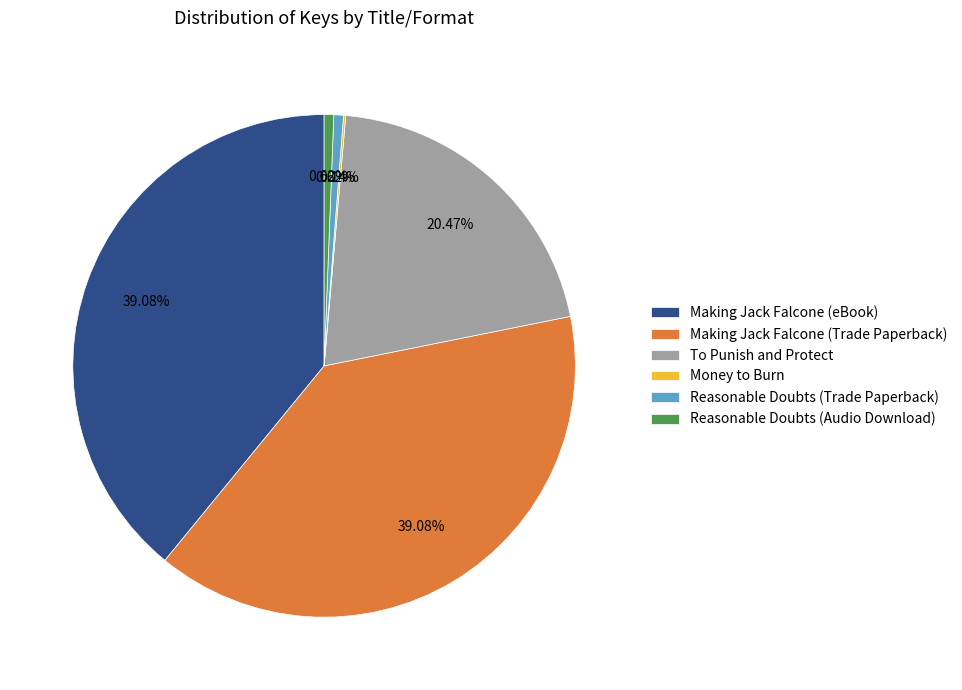

Does Reasonable Doubts (Audio Download) account for over 50% of the chart?

No